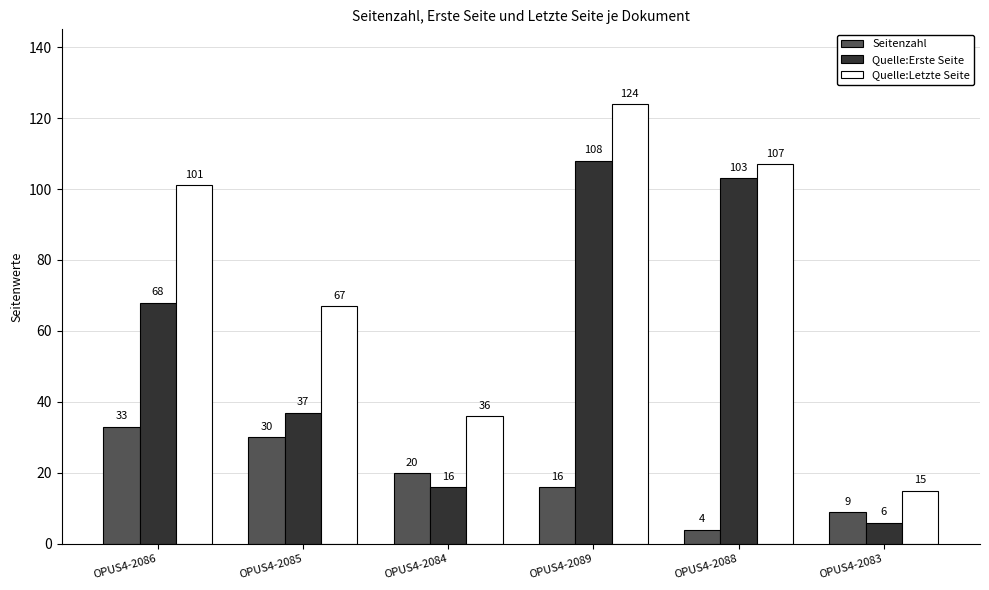

Where does the Seitenzahl series first go above 20?

OPUS4-2086